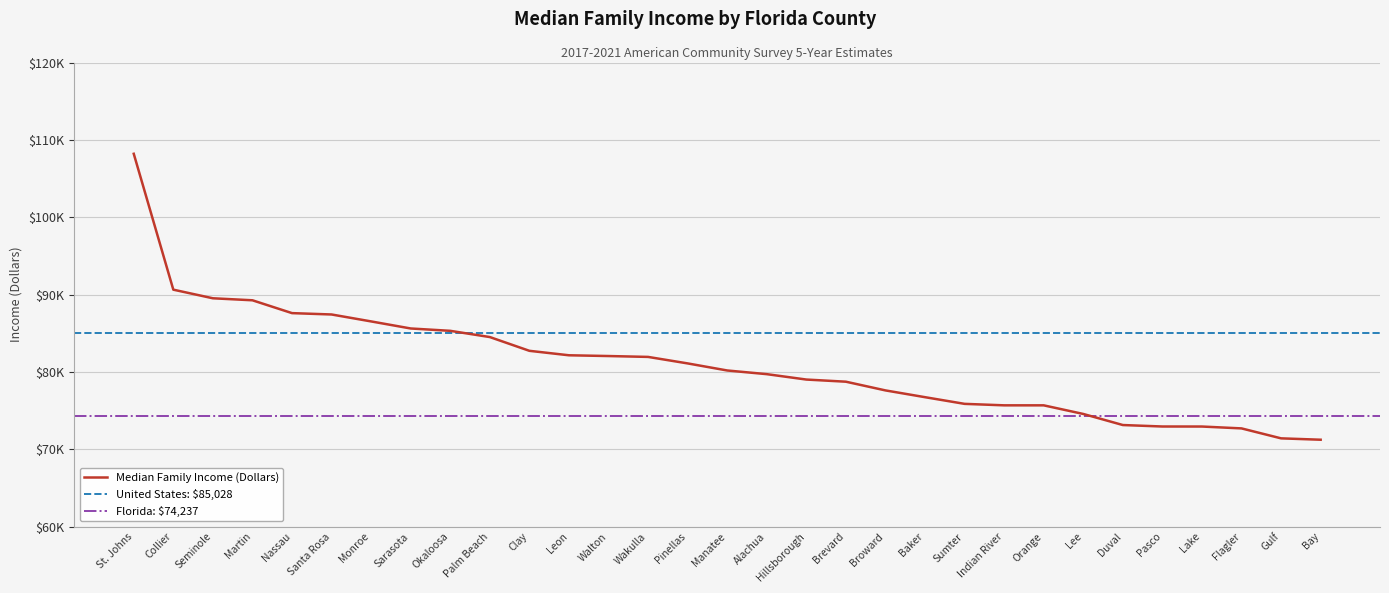

What is the ratio of the value at Indian River to the value at Orange?

1.0